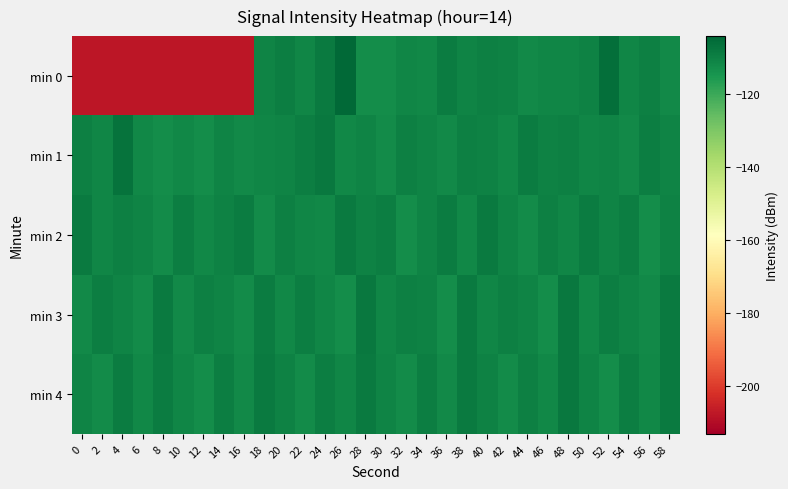

List the series in order of their peak value, lowest first.

min 2, min 3, min 4, min 1, min 0